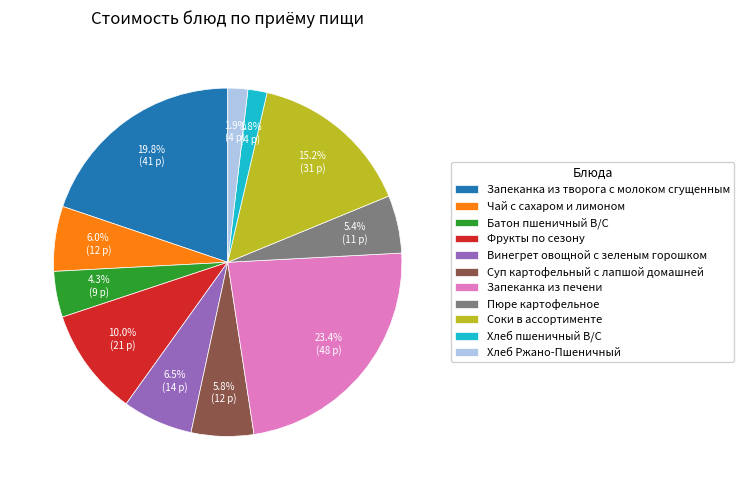

What is the largest slice in the pie chart?

Запеканка из печени